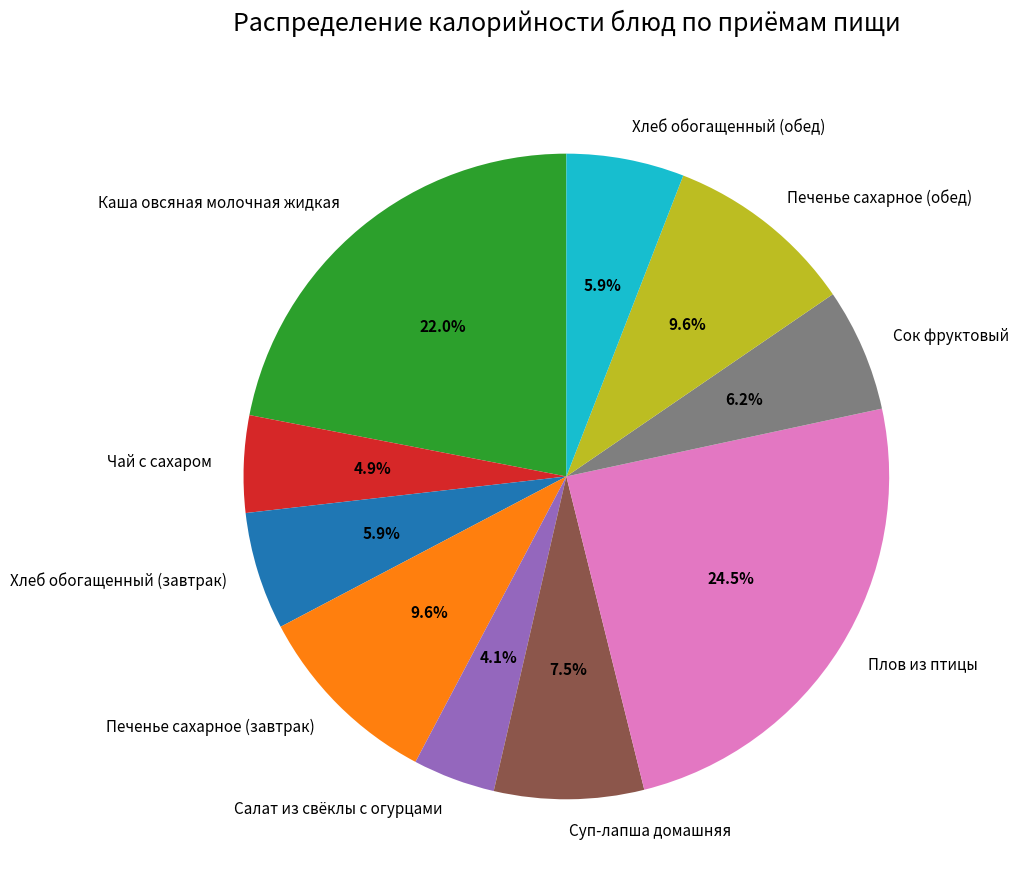

Count the number of slices in the pie.

10